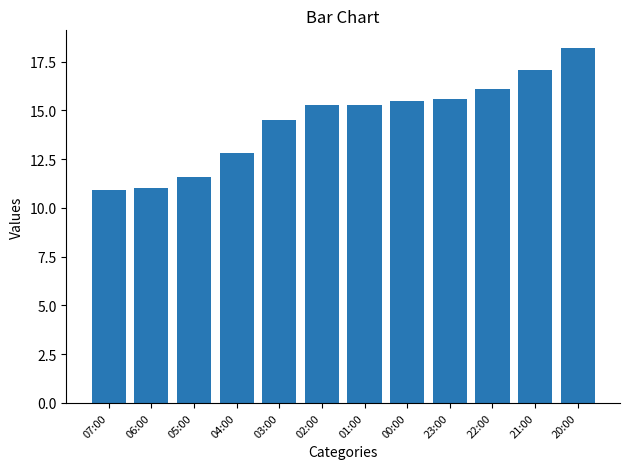

How many categories are shown in the chart?

12